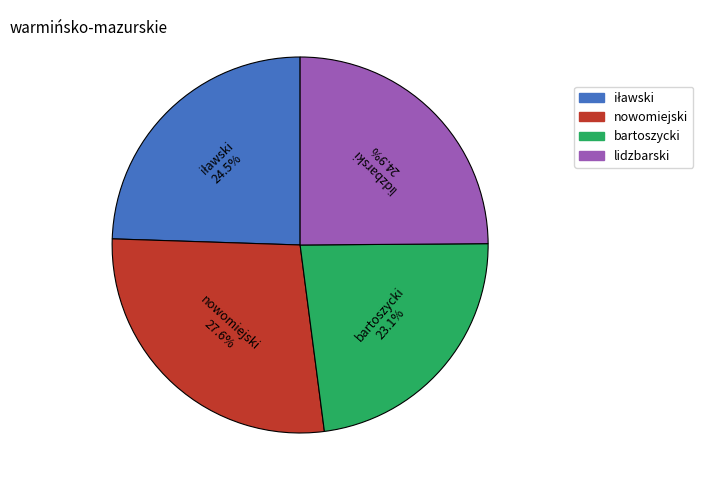

Is there any slice that represents more than half of the pie?

No